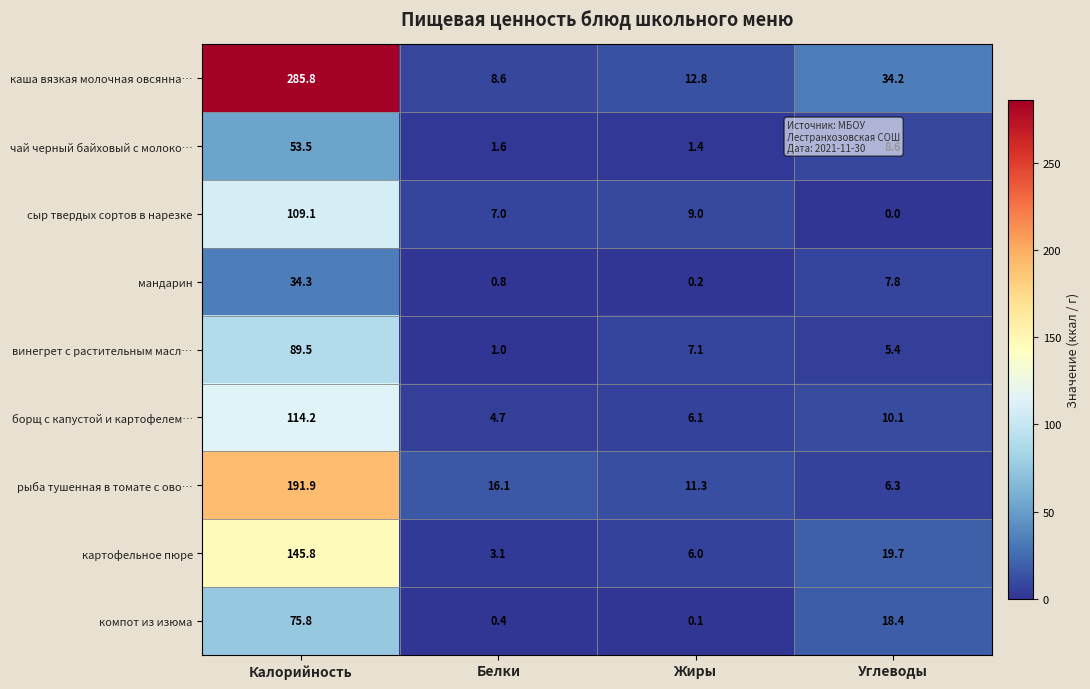

Is it true that рыба тушенная в томате с ово… equals 16.1 at Белки?

True